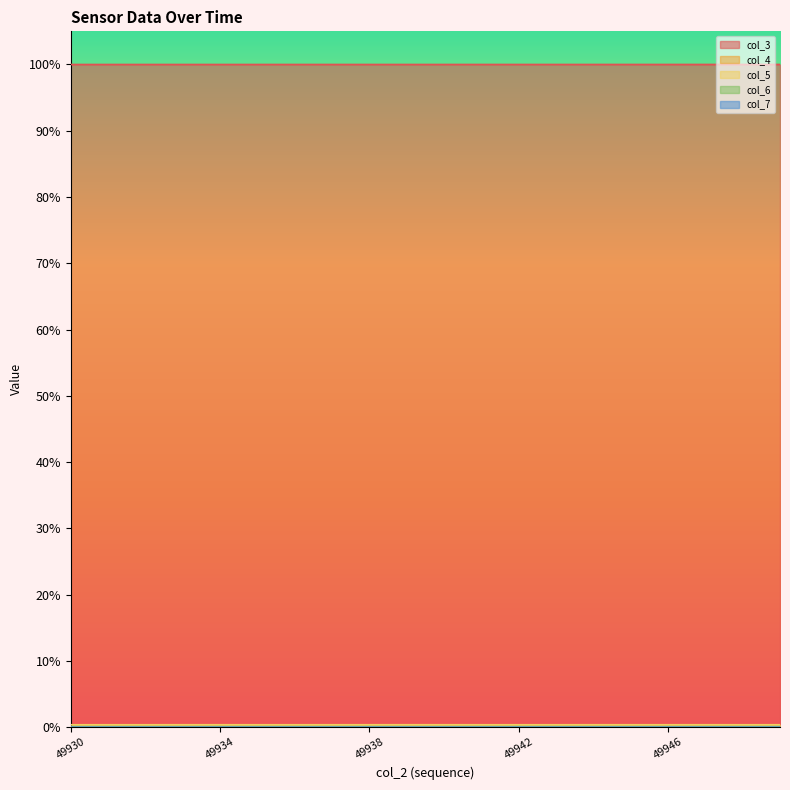

Which series changed the most between 49937 and 49946?

col_3